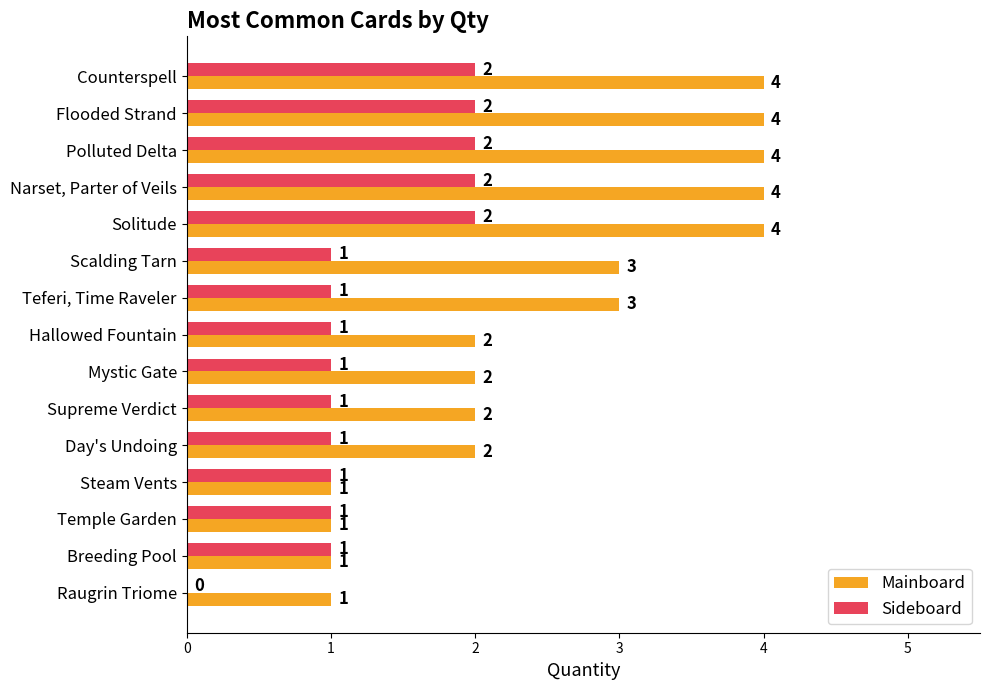

Between Teferi, Time Raveler and Hallowed Fountain, which series saw the biggest shift?

Mainboard